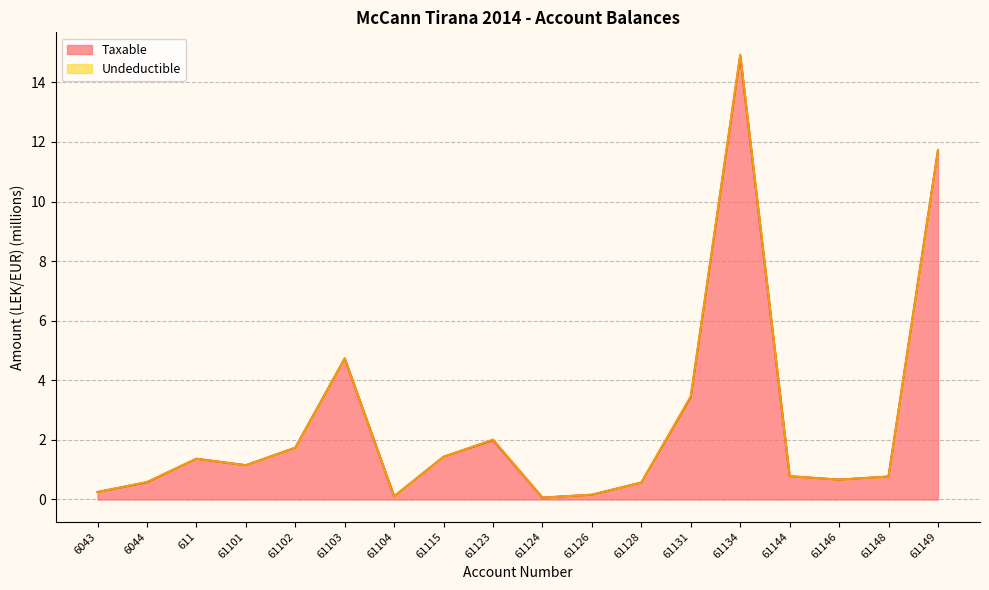

What is the maximum value shown in the chart?

14.9